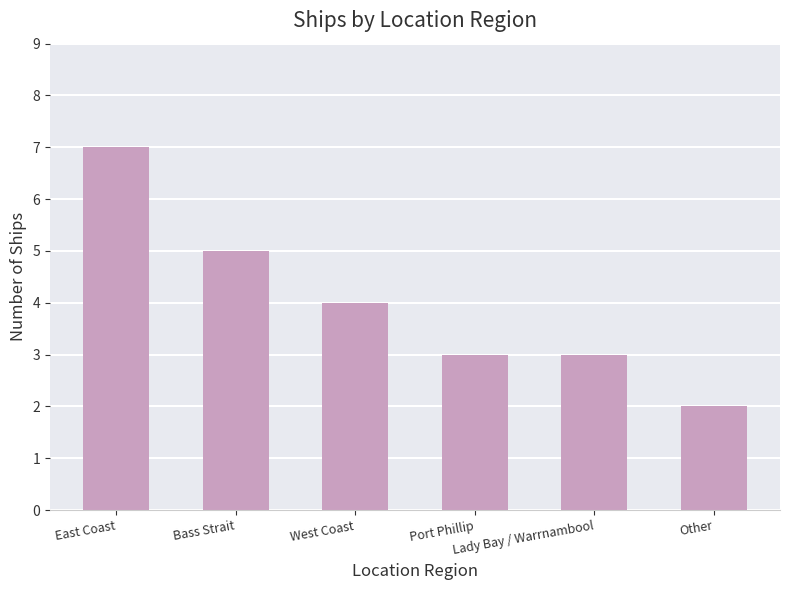

Where is the data nearest to the value 4?

West Coast